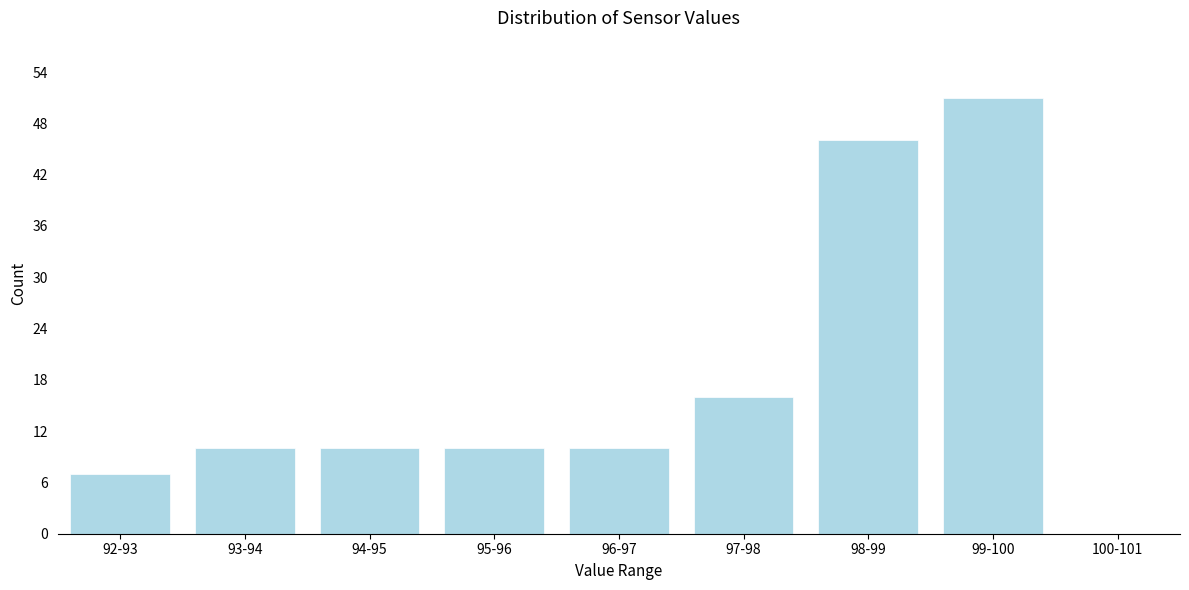

Reading left to right, what are all the values shown in this chart?

92-93=7	93-94=10	94-95=10	95-96=10	96-97=10	97-98=16	98-99=46	99-100=51	100-101=0